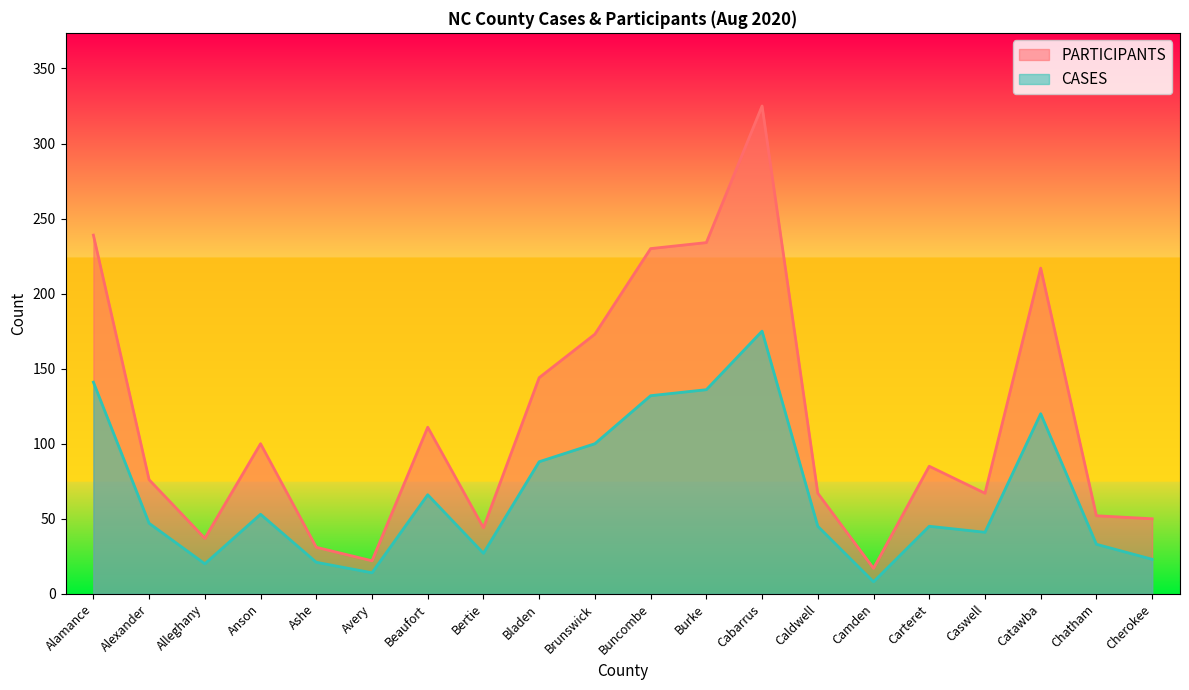

True or false: PARTICIPANTS has more than 1 points higher than both neighbors.

True